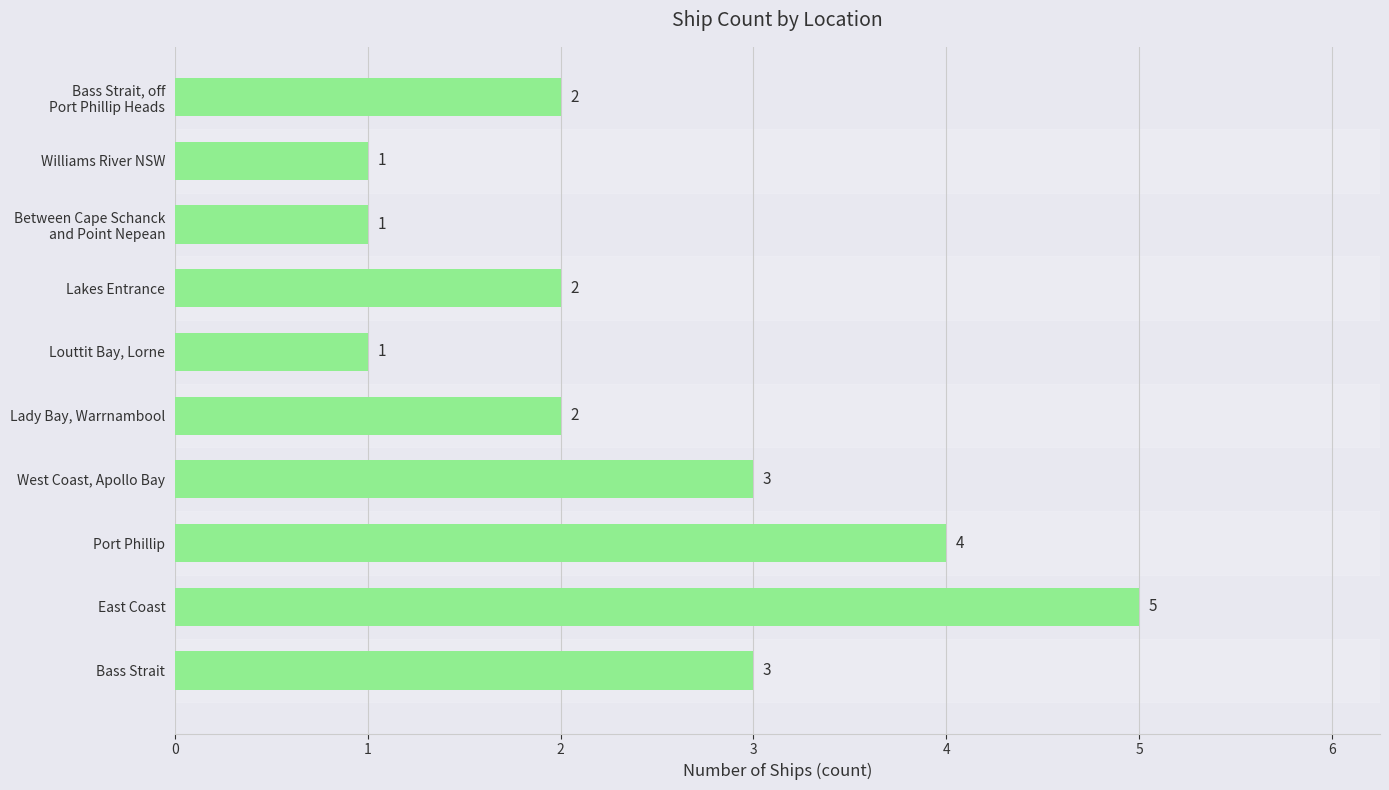

True or false: the data shows 2 at Port Phillip.

False